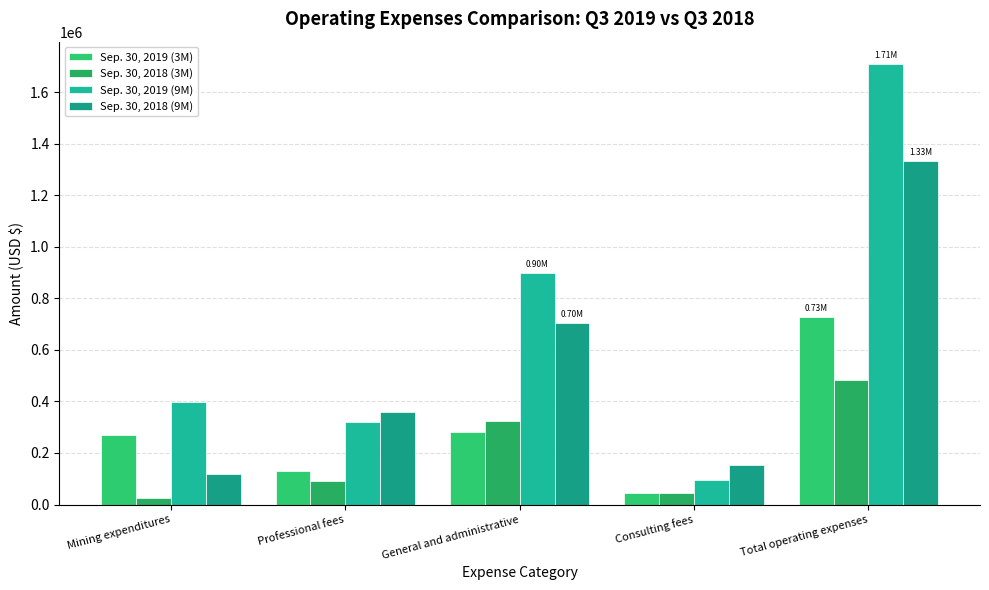

Reading left to right, extract all data points from this chart.

Sep. 30, 2019 (3M): Mining expenditures=270031	Professional fees=131228	General and administrative=279849	Consulting fees=45181	Total operating expenses=726289
Sep. 30, 2018 (3M): Mining expenditures=23898	Professional fees=90903	General and administrative=322812	Consulting fees=43984	Total operating expenses=481597
Sep. 30, 2019 (9M): Mining expenditures=398317	Professional fees=318861	General and administrative=899228	Consulting fees=93861	Total operating expenses=1710267
Sep. 30, 2018 (9M): Mining expenditures=117427	Professional fees=358420	General and administrative=703109	Consulting fees=153934	Total operating expenses=1332890